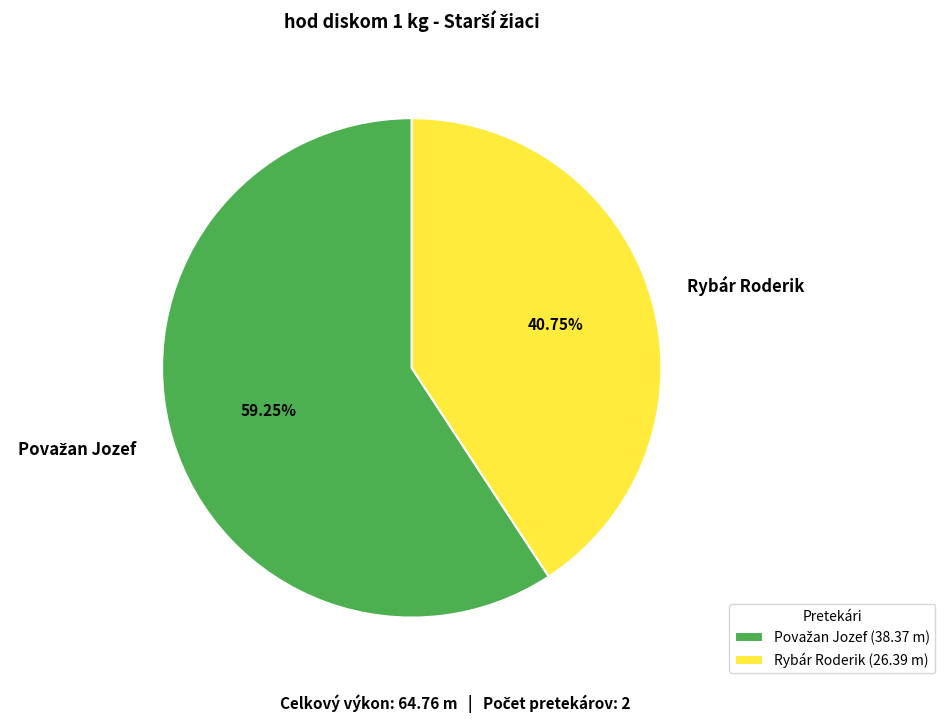

What percentage is the Rybár Roderik slice, to the nearest percent?

41%